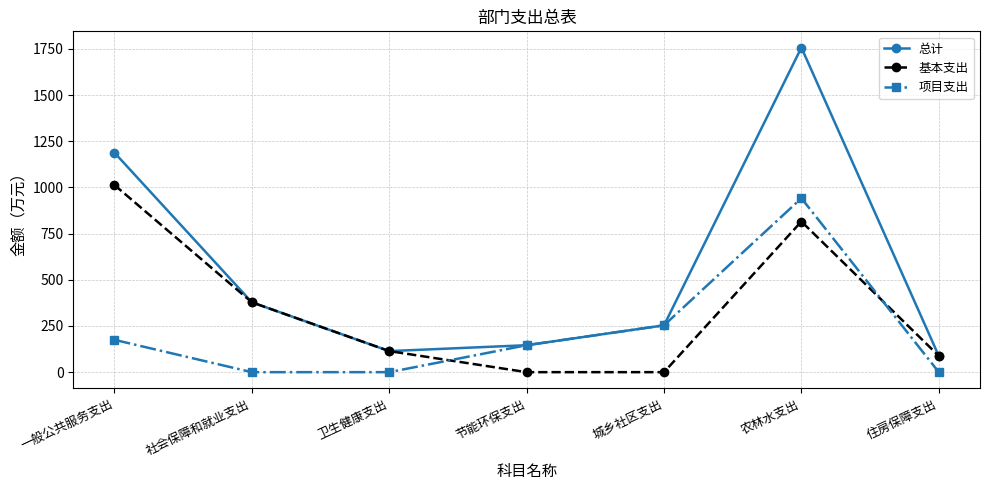

List the series in order of their overall mean, highest first.

总计, 基本支出, 项目支出